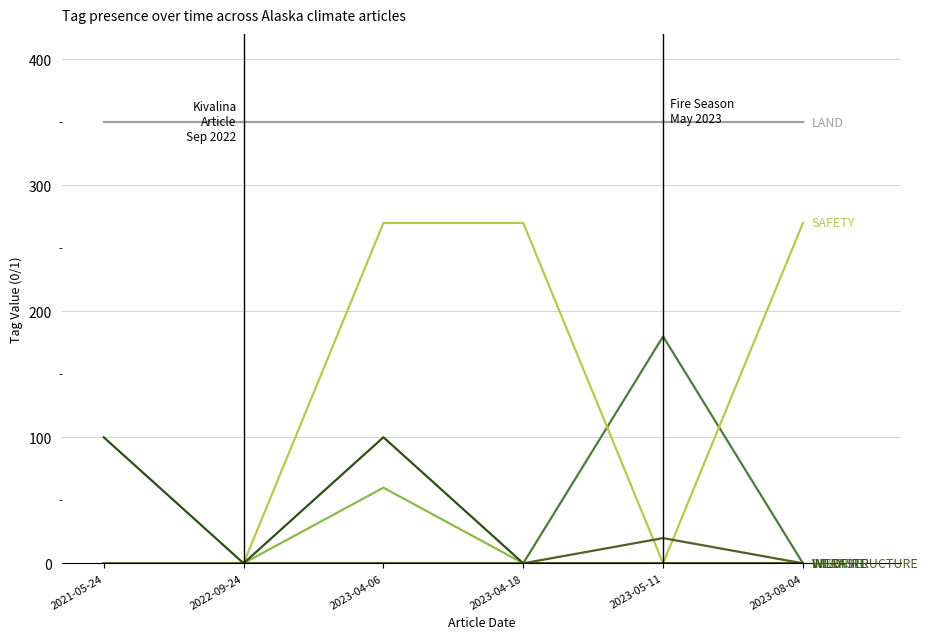

What is the label of the 3rd point from the right?

2023-04-18